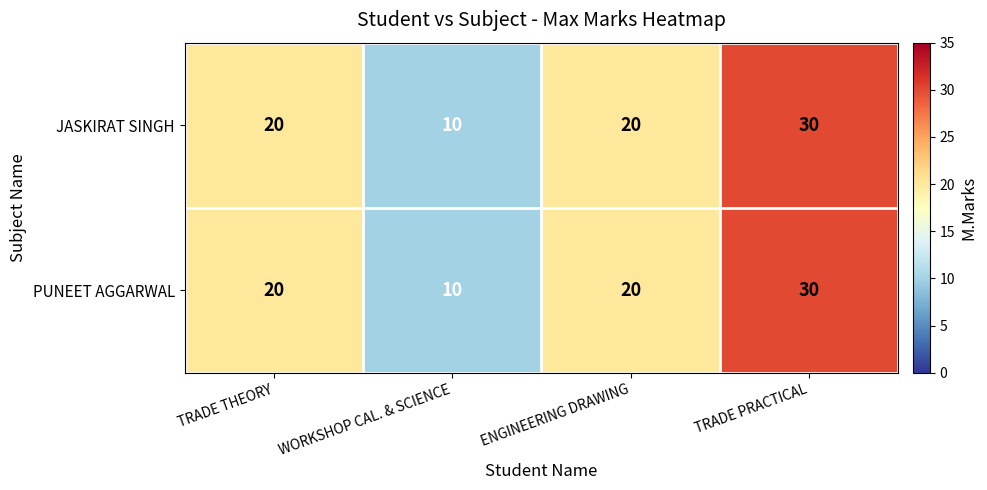

What is the sum of all JASKIRAT SINGH values?

80